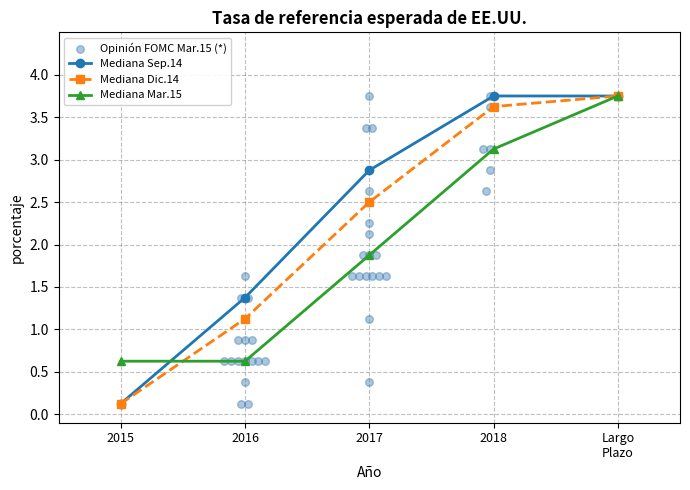

Is it true that Mediana Sep.14 equals 2.0 at 2016?

False